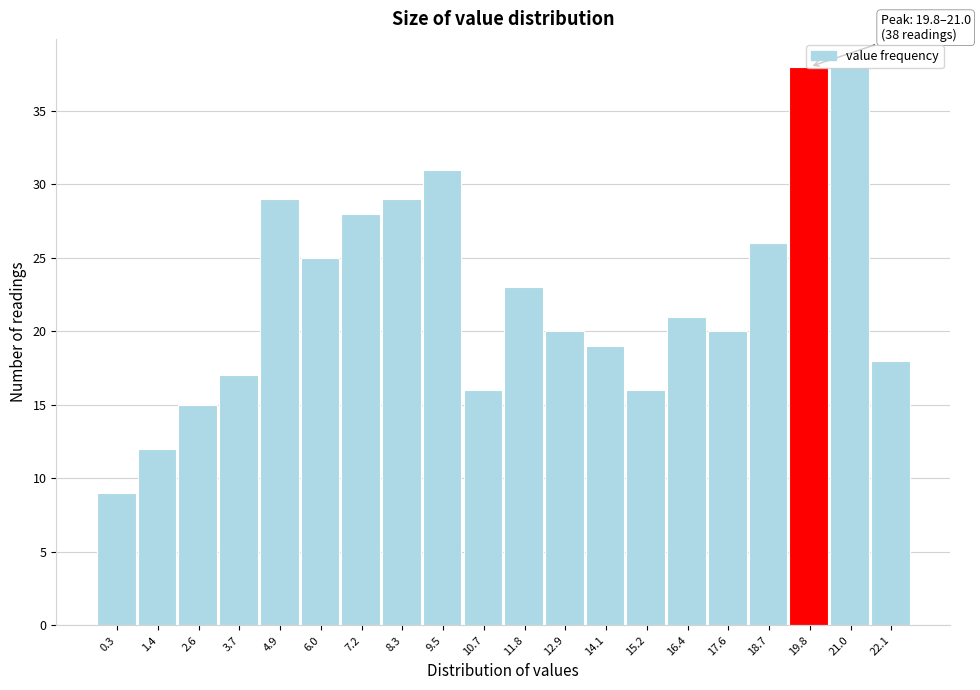

What is the sum of the values at 10.7 and 17.6?

36